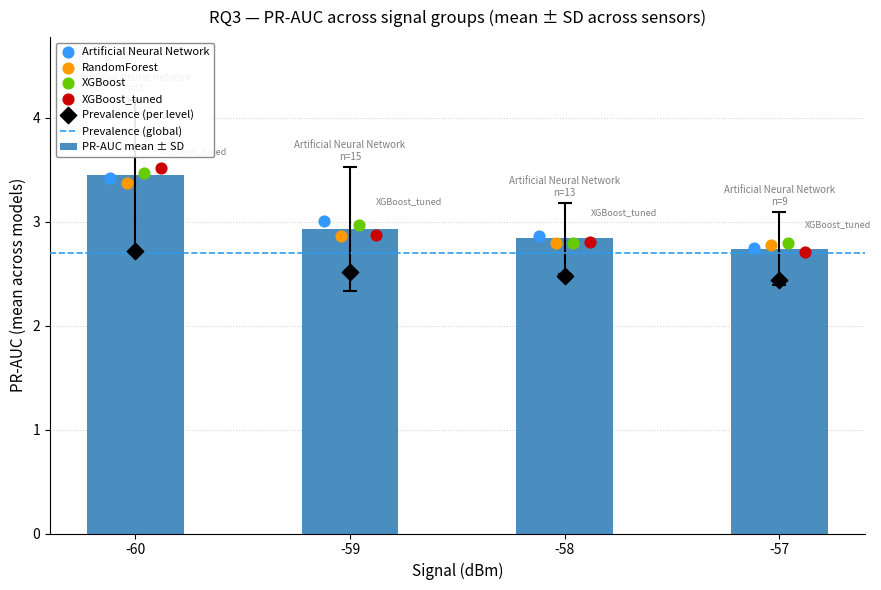

Which category has the lowest value in the PR-AUC mean ± SD series?

-57